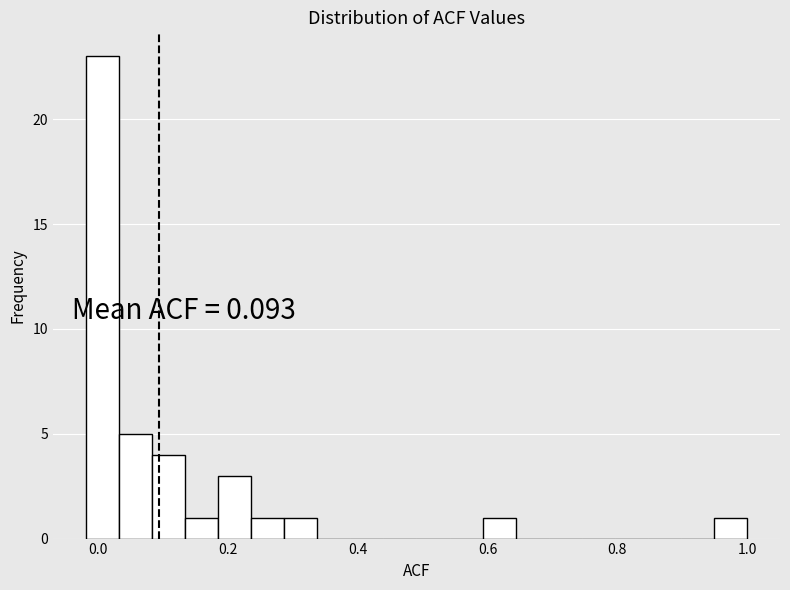

Around what value on the x-axis is the tallest bar? Give the approximate position of its centre, as read against the axis.

0.00